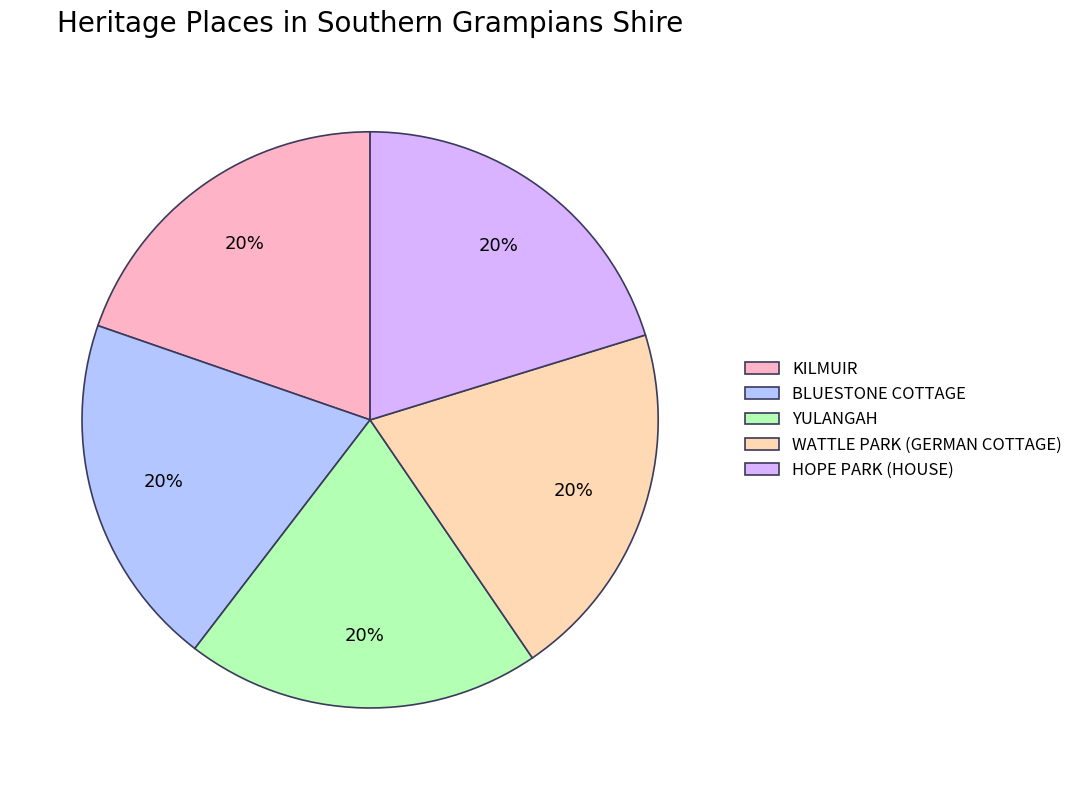

To the nearest percent, what is the combined percentage of BLUESTONE COTTAGE and KILMUIR?

40%